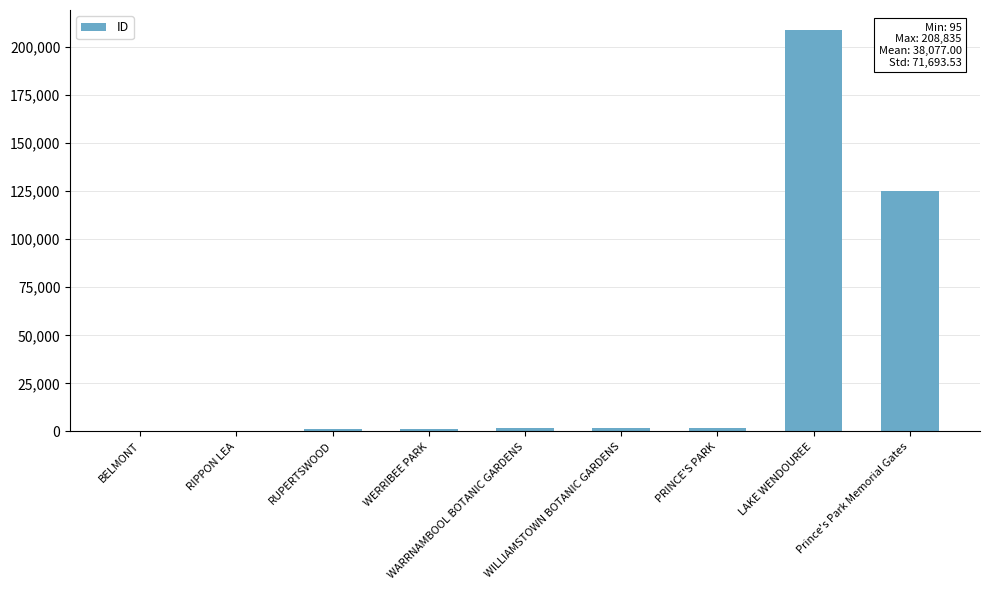

What is the sum of all values?

342693